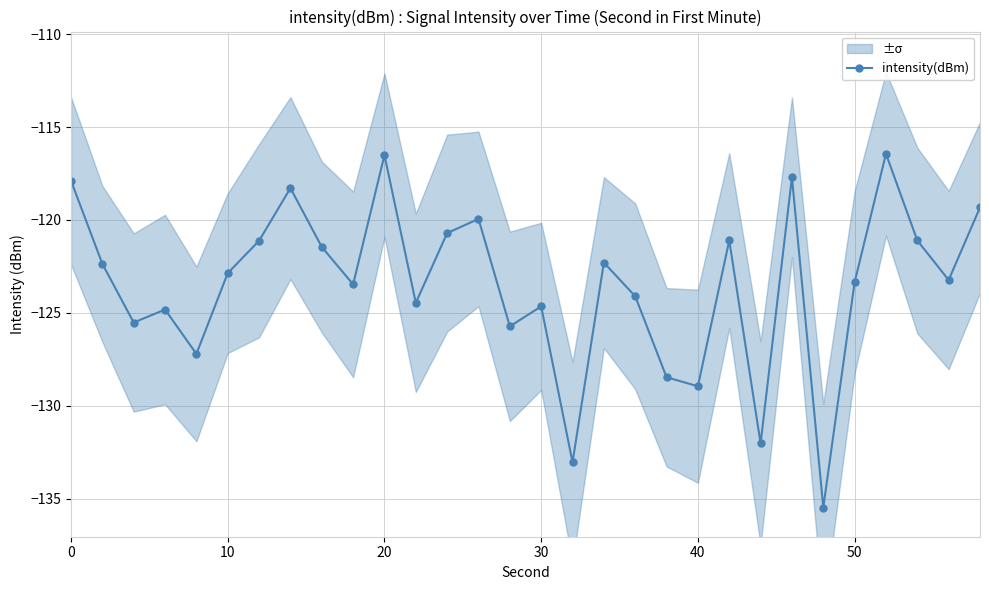

How many data points are less than -122?

18